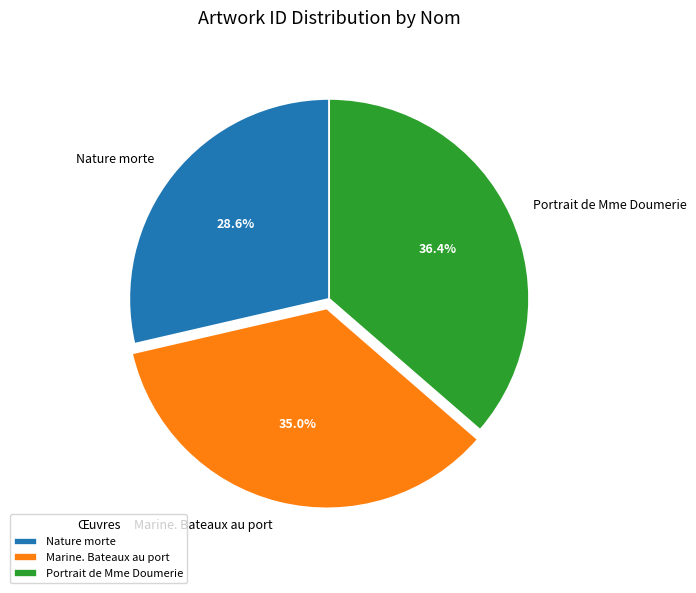

Does Marine. Bateaux au port represent more than half of the total?

No